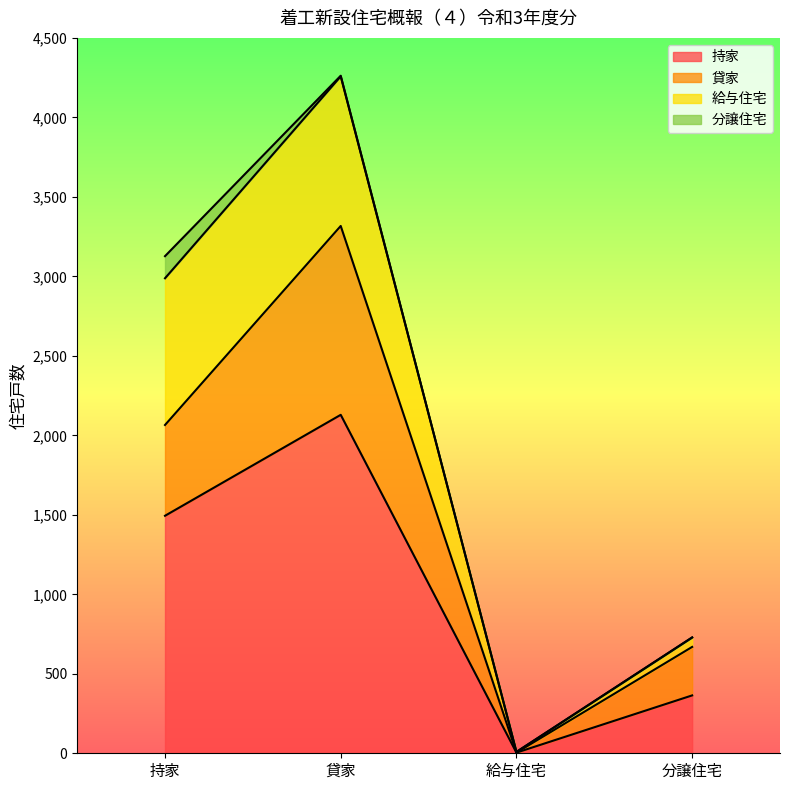

List the labels in order of 持家 value, largest first.

貸家, 持家, 分譲住宅, 給与住宅